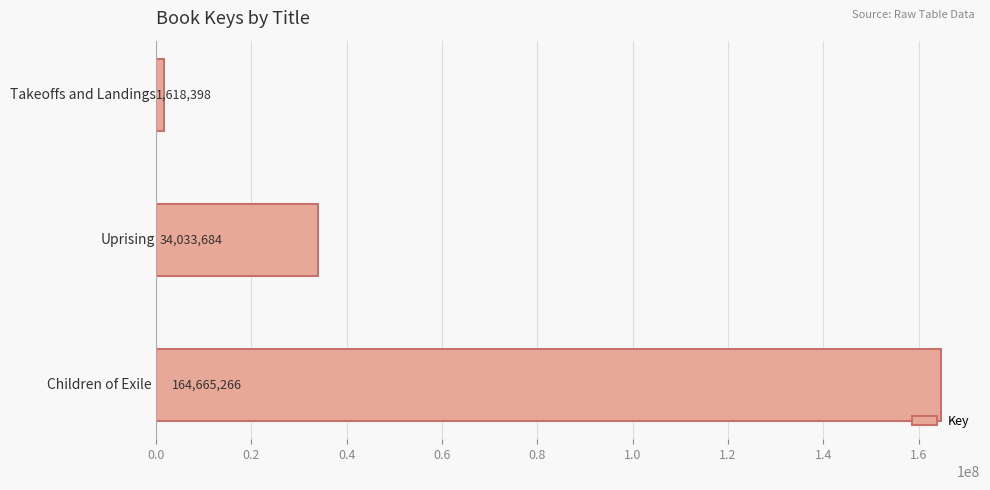

Count the values in the range 1618398 to 164665266.

3